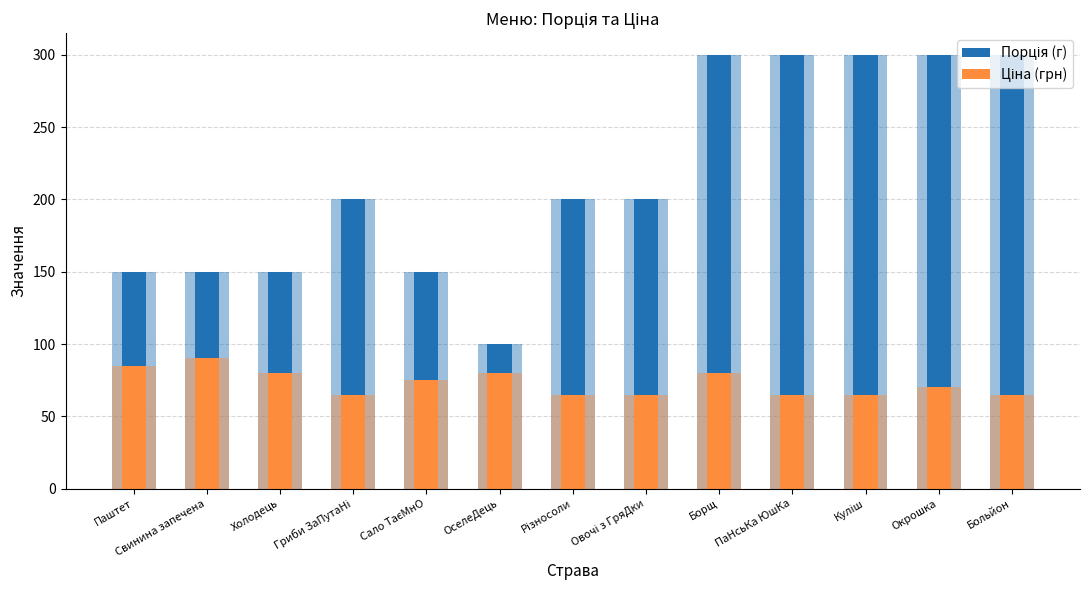

What are all the series names shown in the legend?

Порція (г), Ціна (грн)